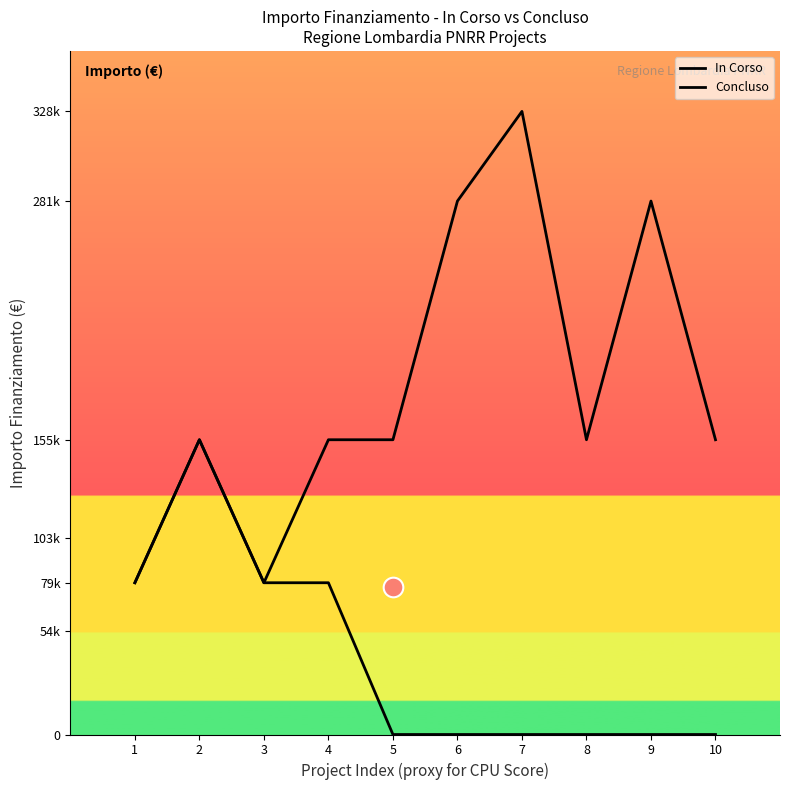

Which series has the widest spread of Y values?

In Corso